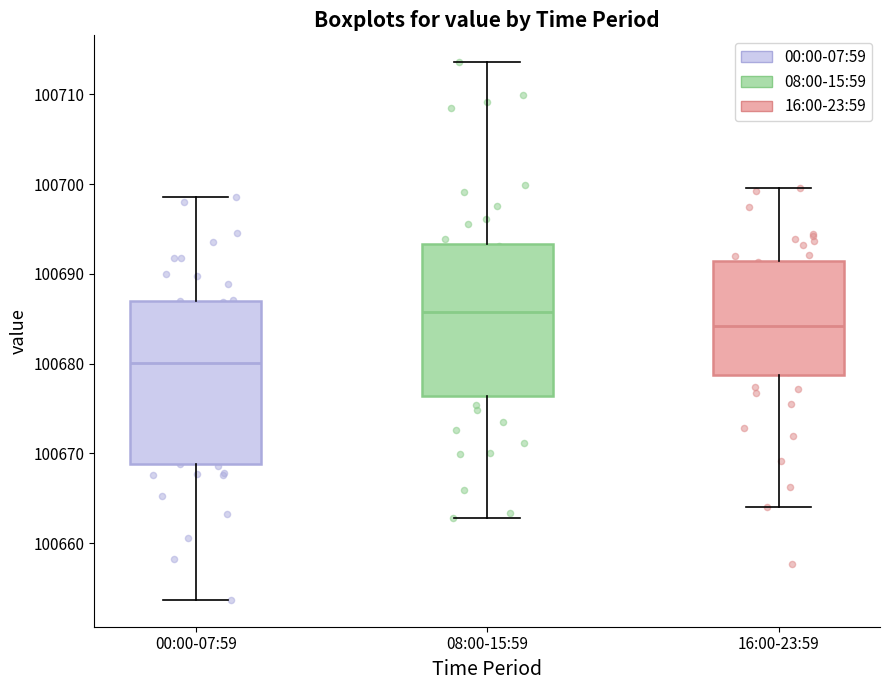

Comparing the boxes themselves (not the whiskers), which one is the tallest?

00:00-07:59